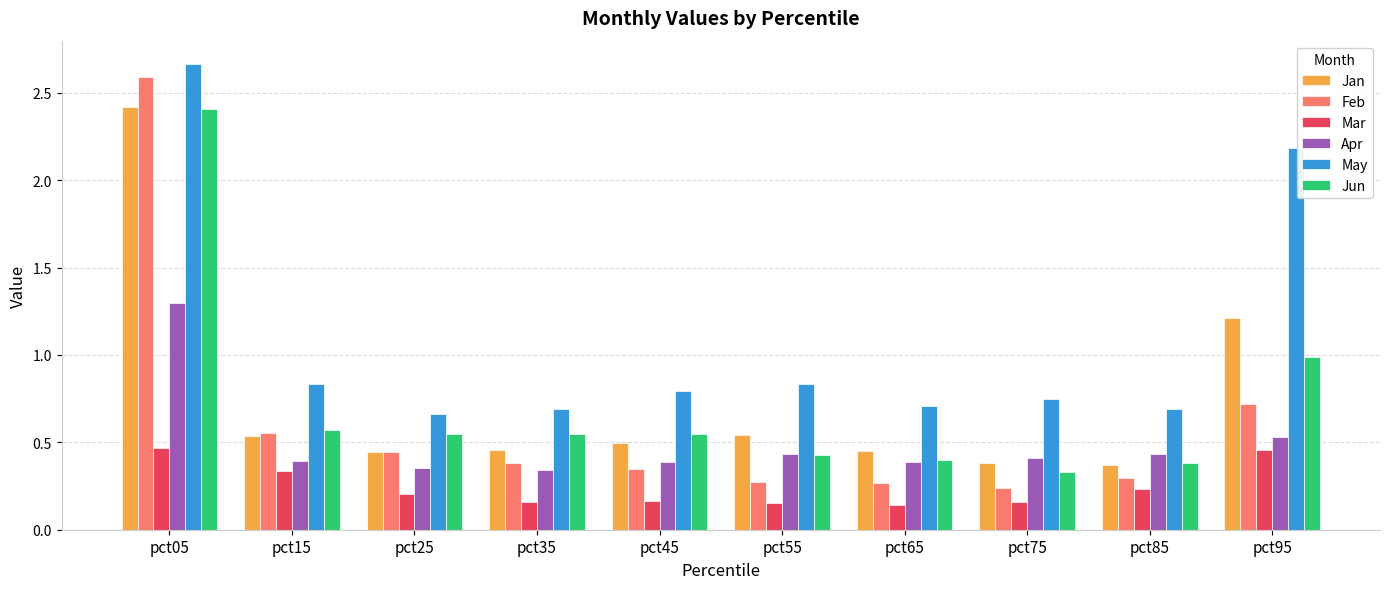

Count the Feb values in the range 0 to 1.

9